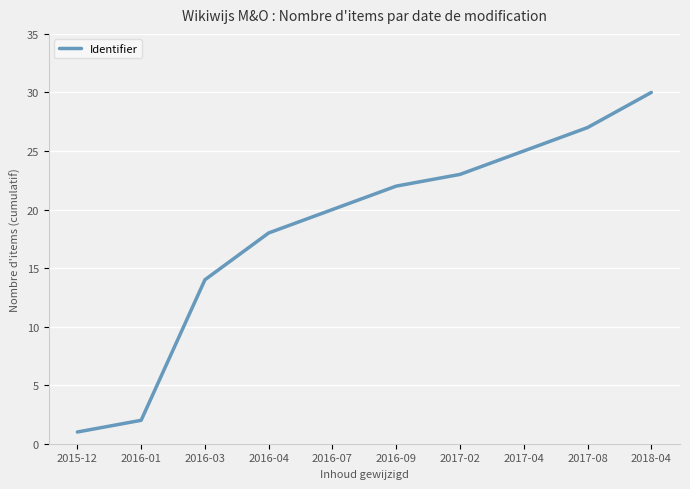

The value at 2017-02 is 23. True or false?

True